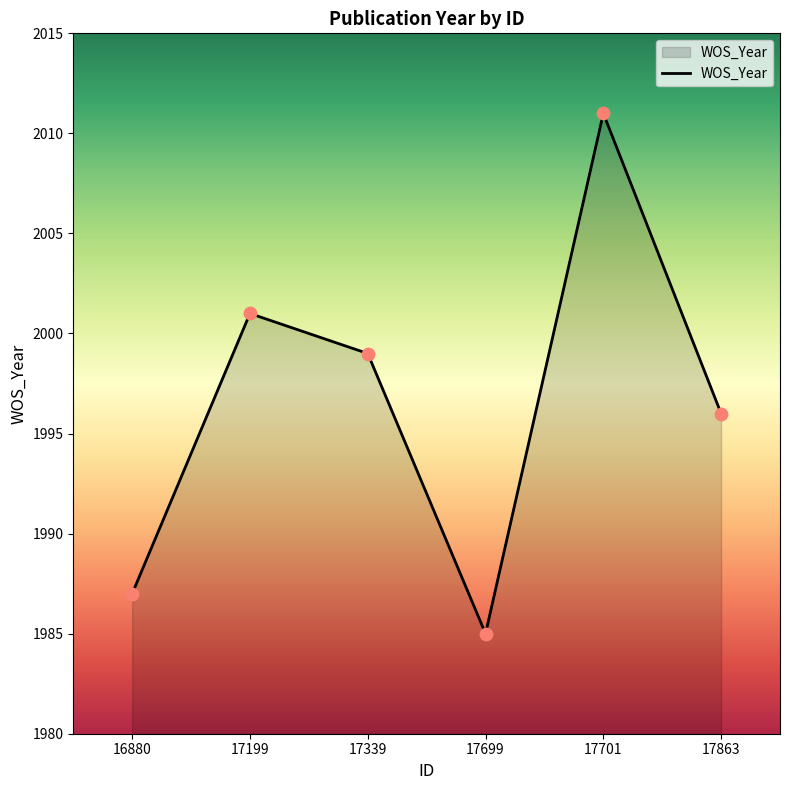

What is the change in value from 17339 to 17863?

-3